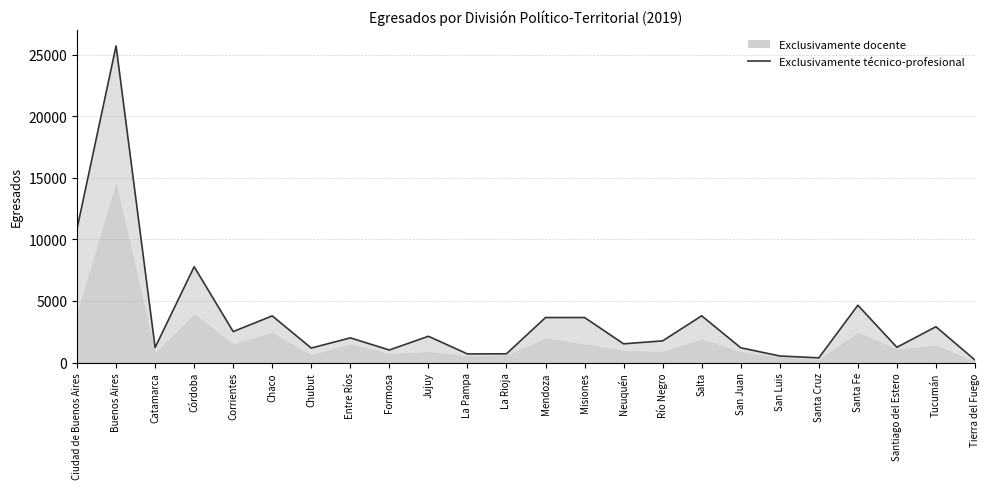

What is the label of the 3rd point from the left?

Catamarca